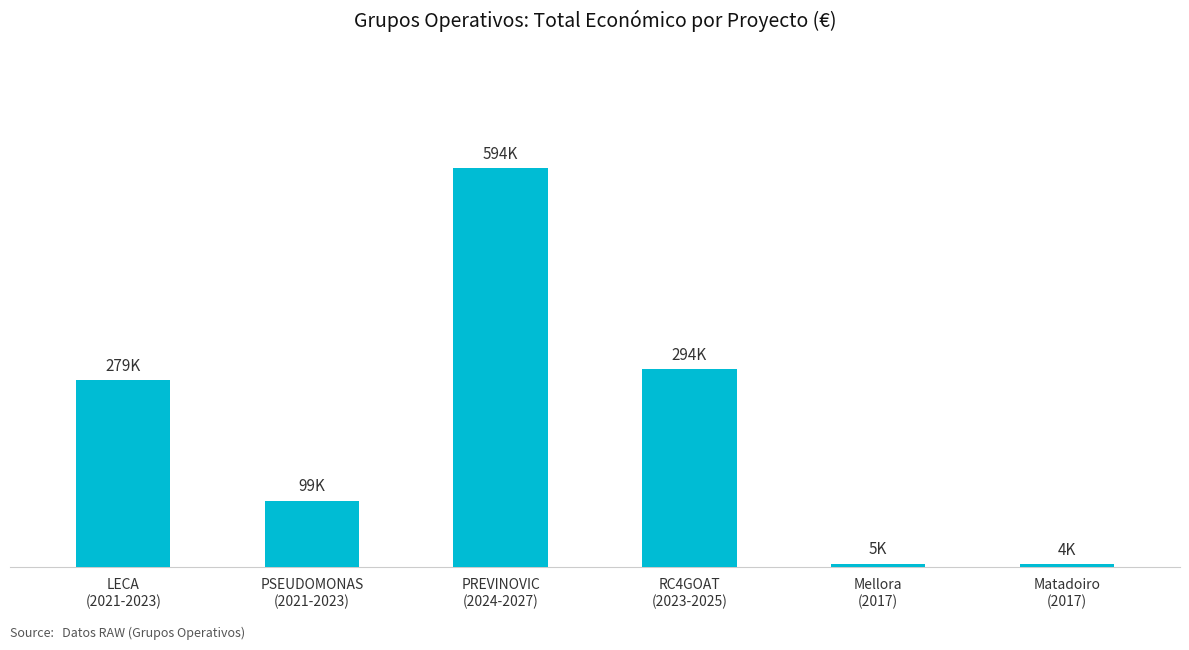

Where is the data nearest to the value 298777?

RC4GOAT
(2023-2025)